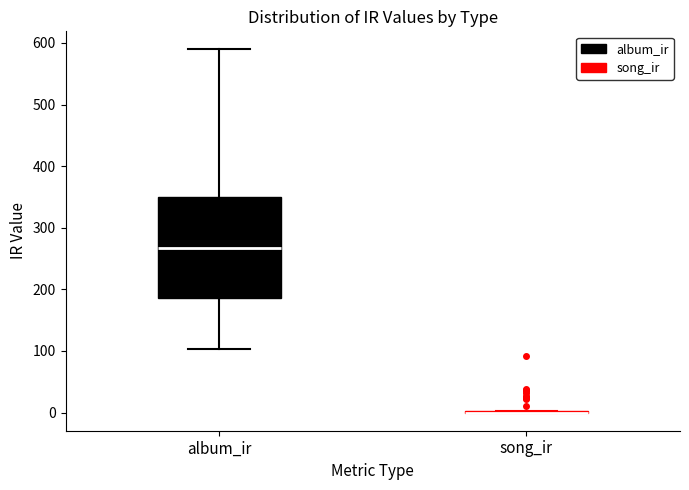

Where is the lower edge of the box for album_ir on the y-axis? The values are not printed on the chart, so give them approximately, as read against the axis.

190